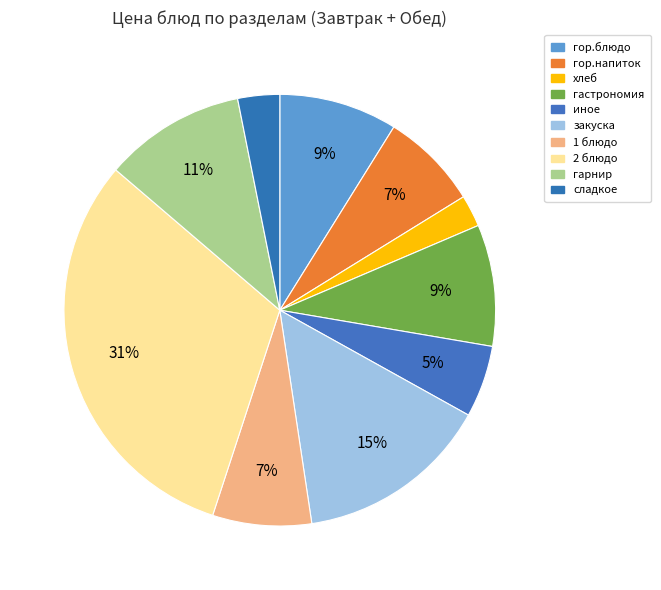

Count the number of slices in the pie.

10